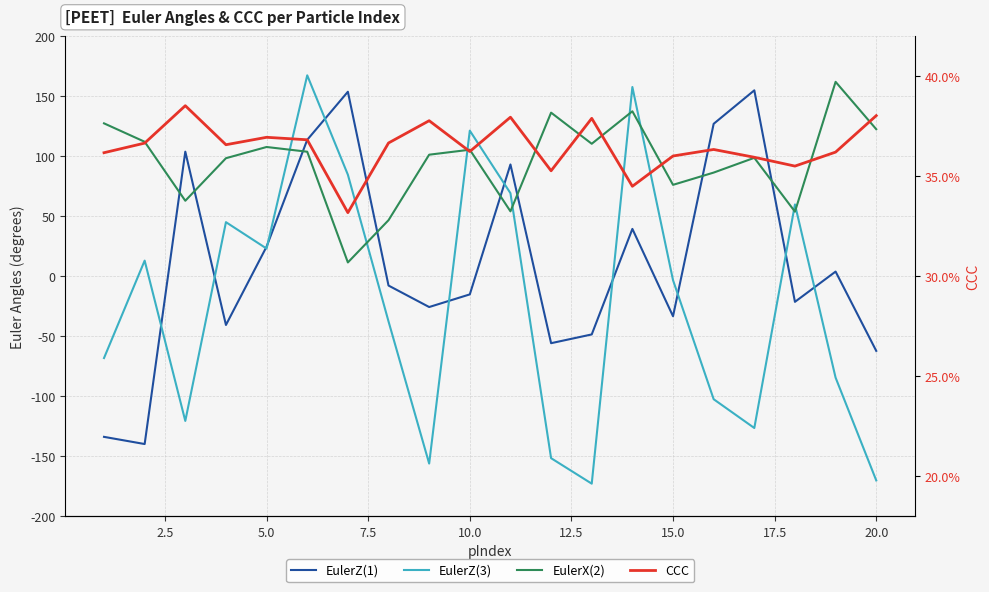

What are all the series names shown in the legend?

EulerZ(1), EulerZ(3), EulerX(2), CCC